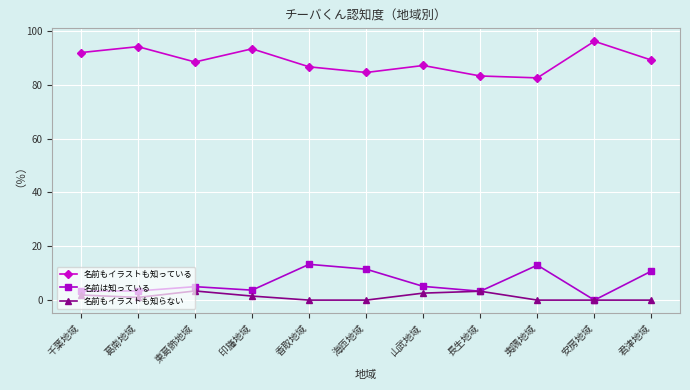

What is the difference between the maximum and second lowest values in the 名前もイラストも知っている series?

12.9